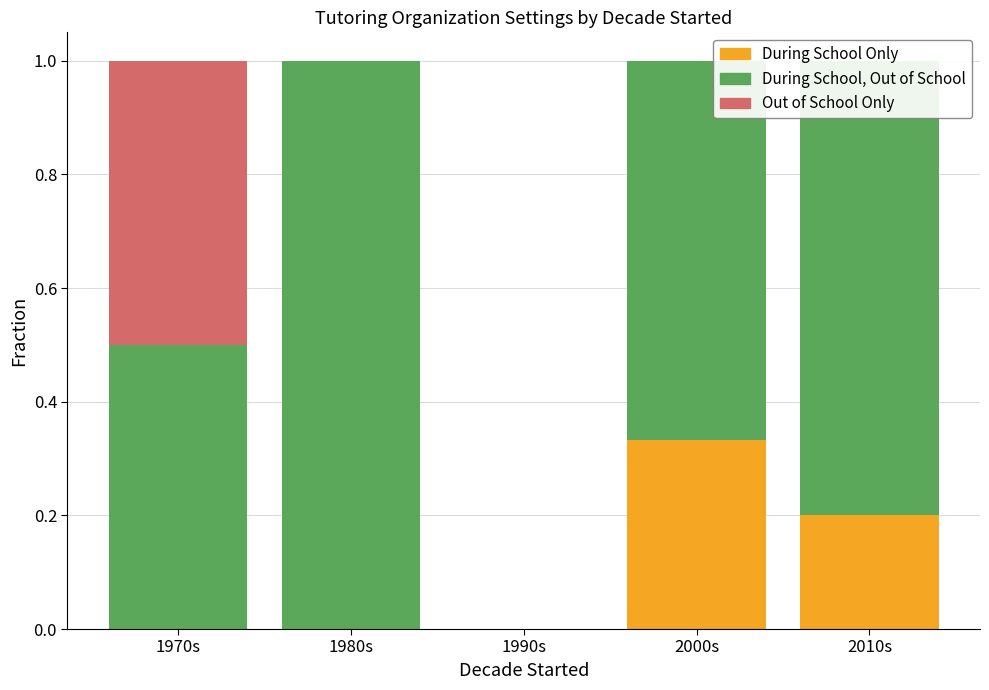

Is it true that During School Only equals 0.1 at 1980s?

False